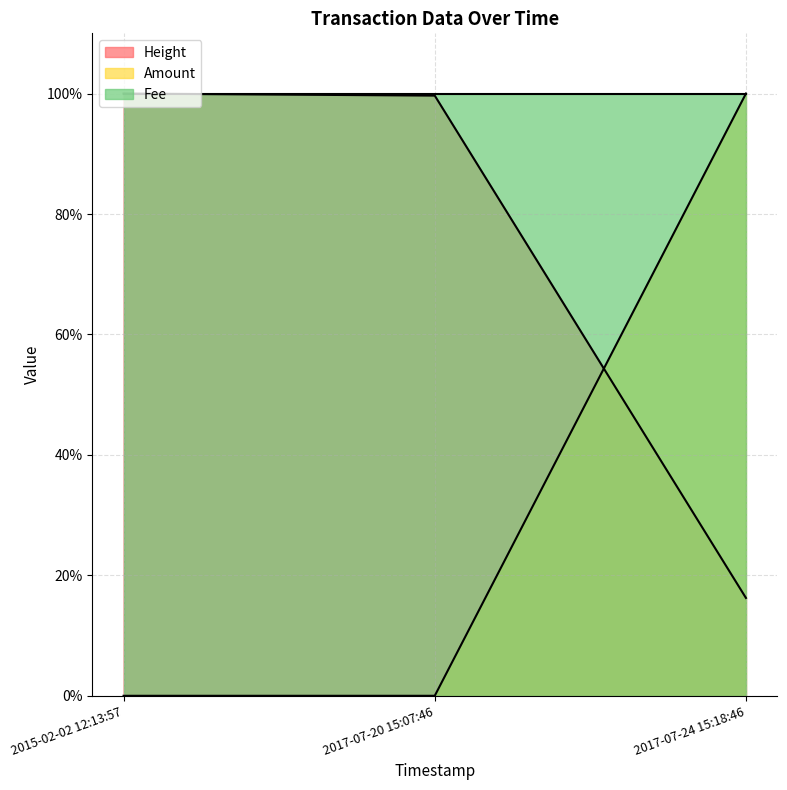

The Height series shows 100.0 at 2015-02-02 12:13:57. True or false?

True